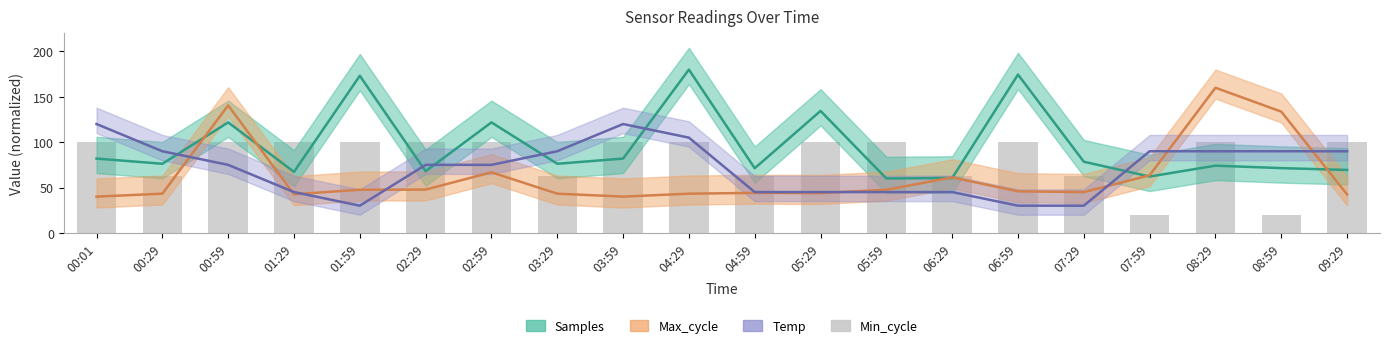

How many data points does each series have?

20